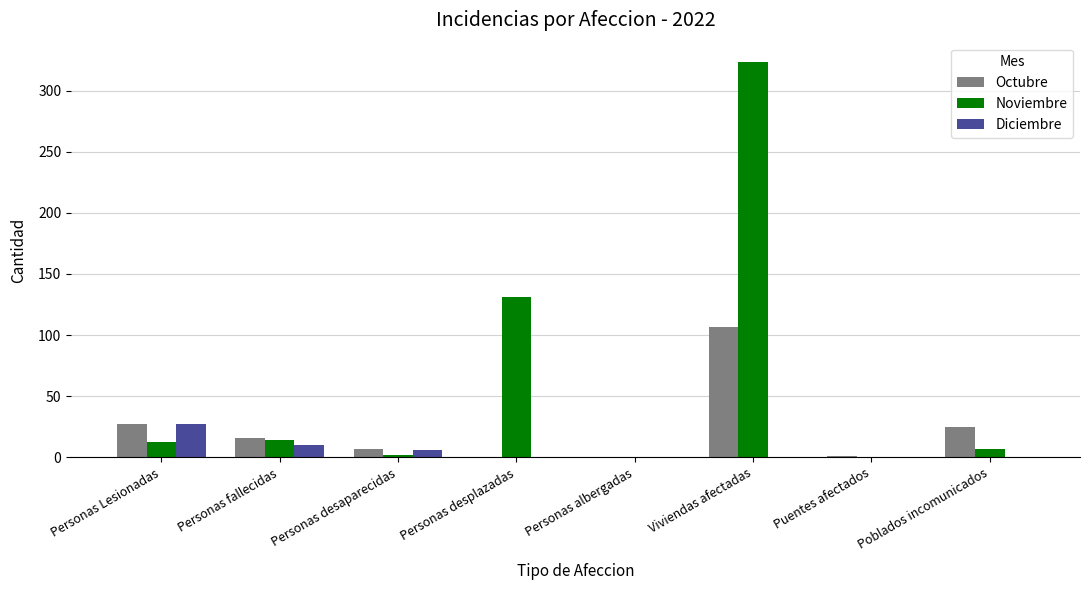

Is it true that Diciembre equals 15 at Personas desplazadas?

False